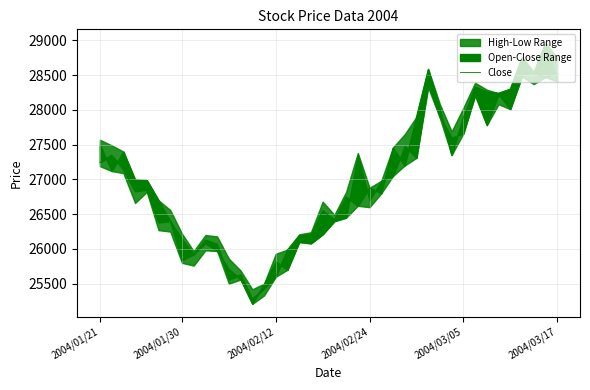

How many points are lower than both their immediate neighbors (excluding endpoints)?

12